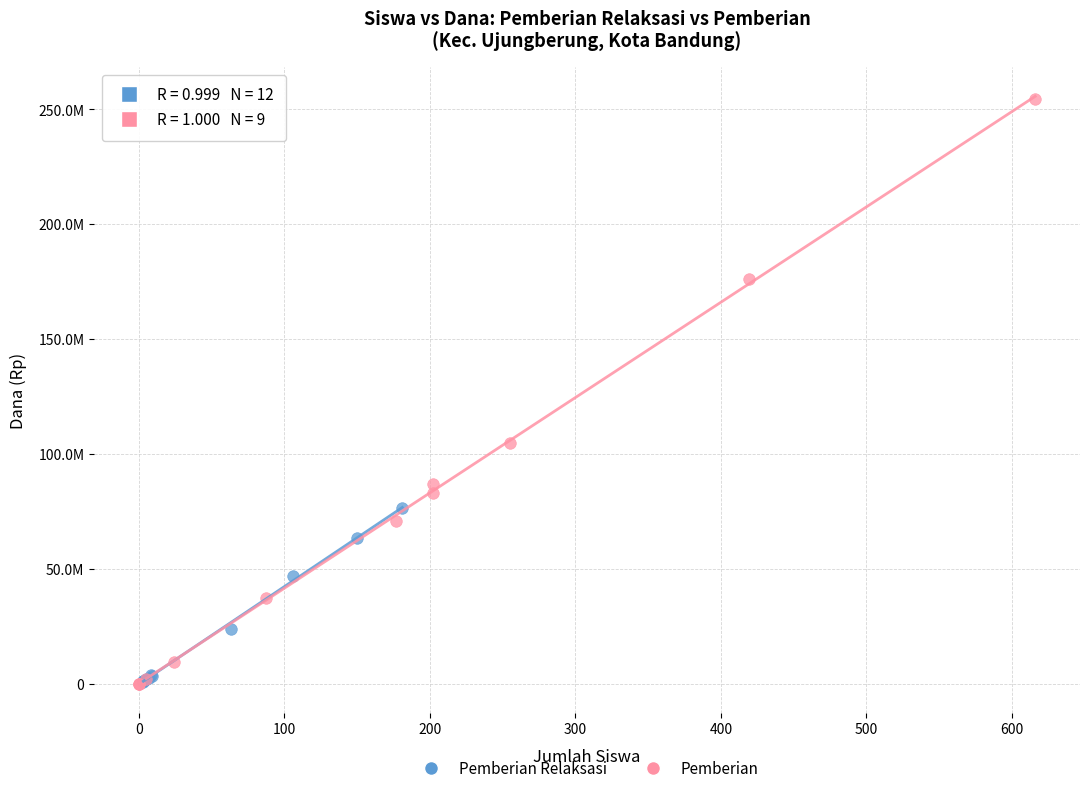

Which series reaches the maximum Y coordinate?

Pemberian